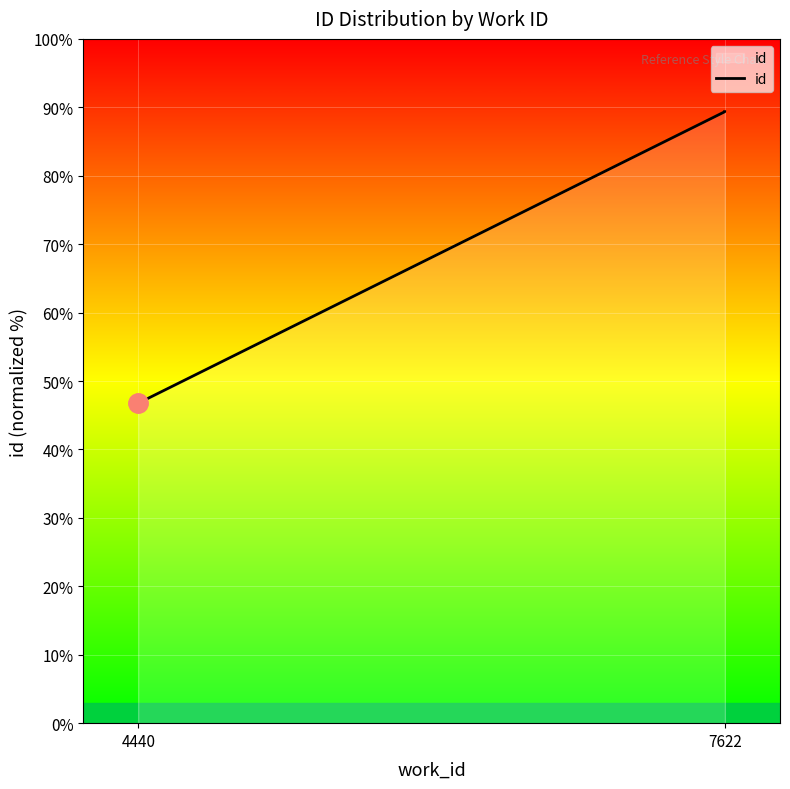

Read the value at 7622.

89.4